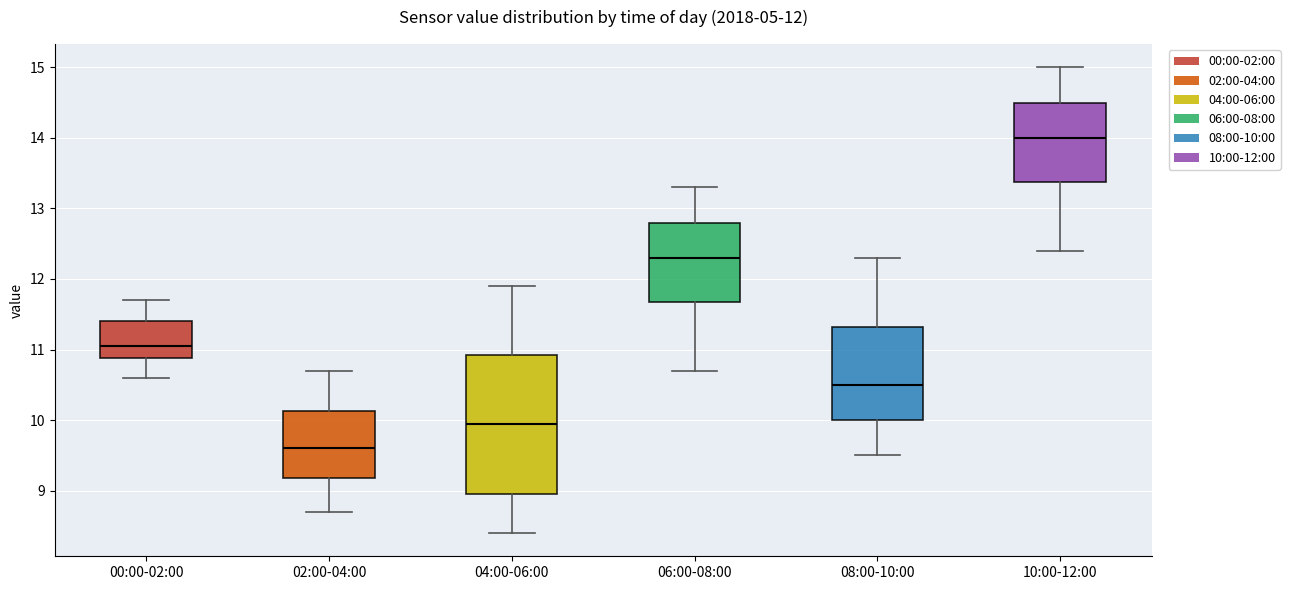

Which box is the tallest, from its lower edge to its upper edge?

04:00-06:00